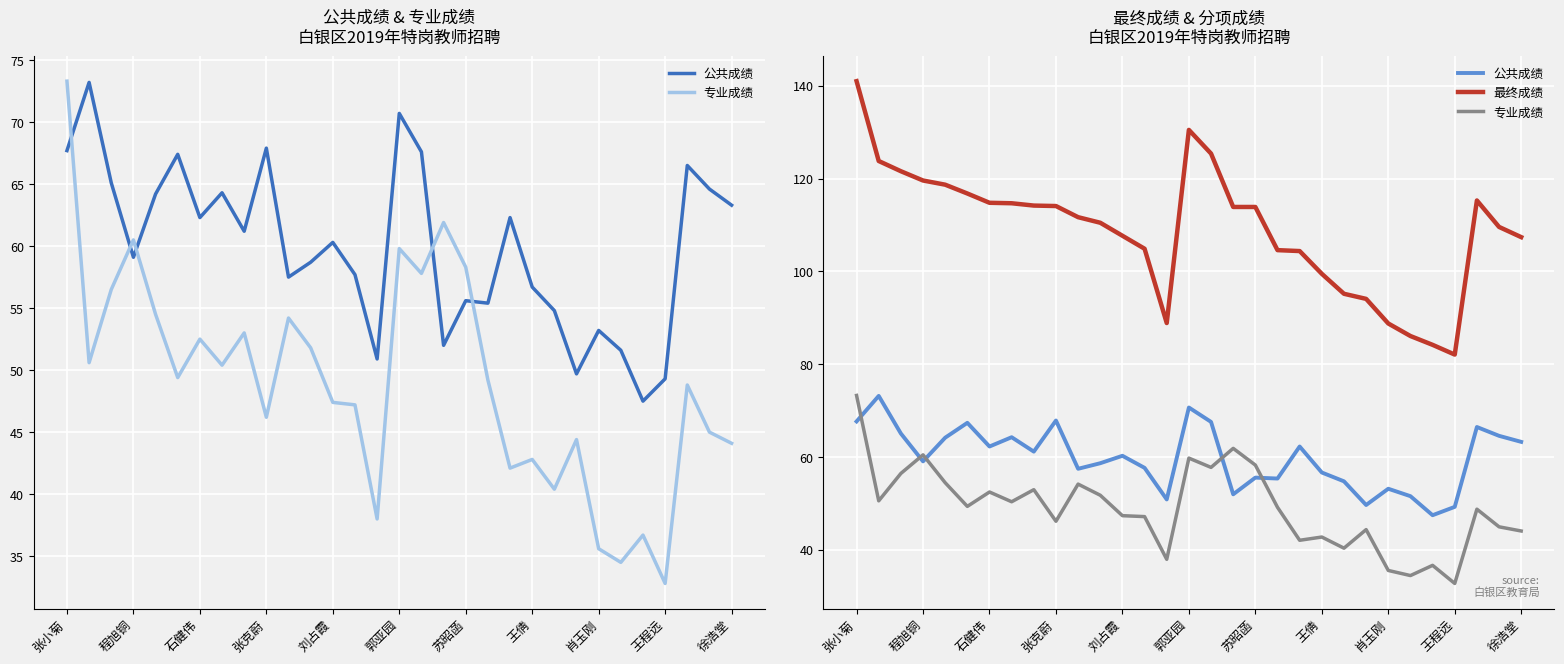

How many lines are shown in the chart?

3